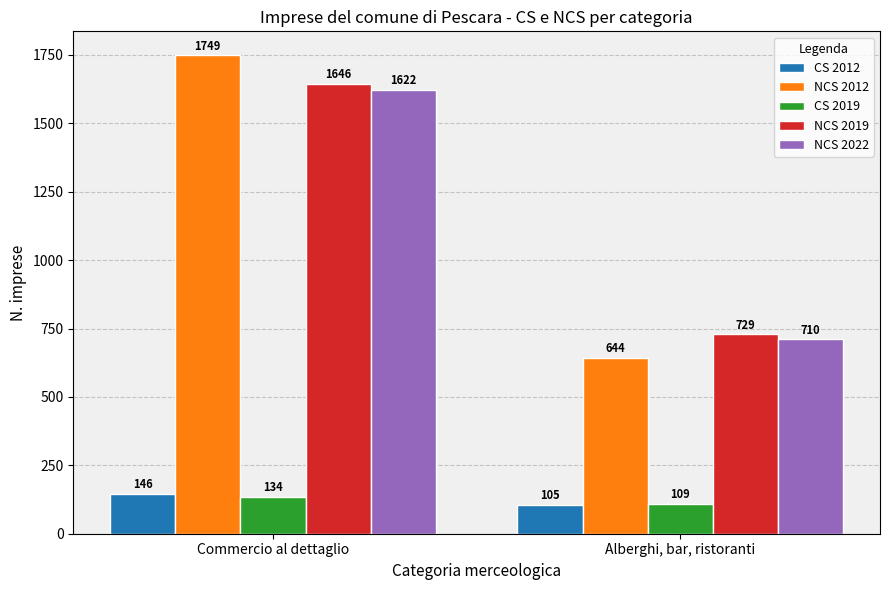

What is the difference between the CS 2019 values at Commercio al dettaglio and Alberghi, bar, ristoranti?

25.6